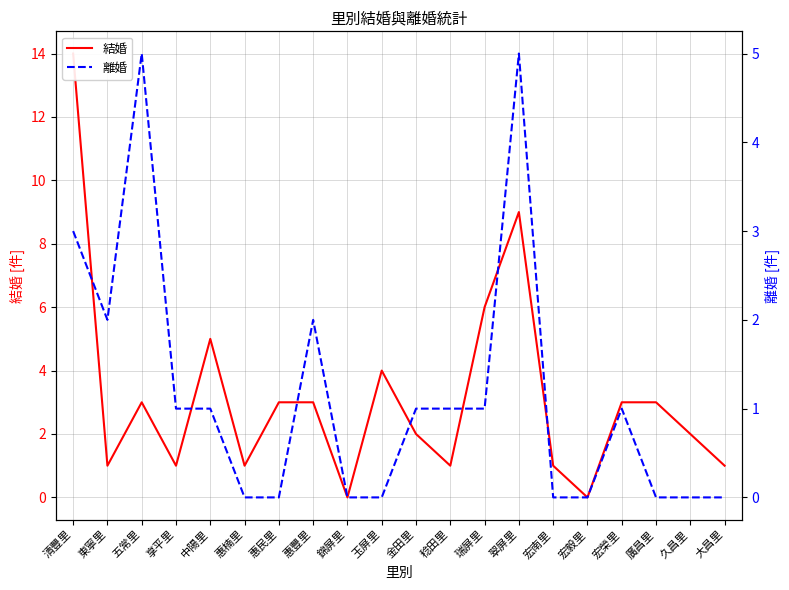

True or false: 離婚 has more than 0 points higher than both neighbors.

True